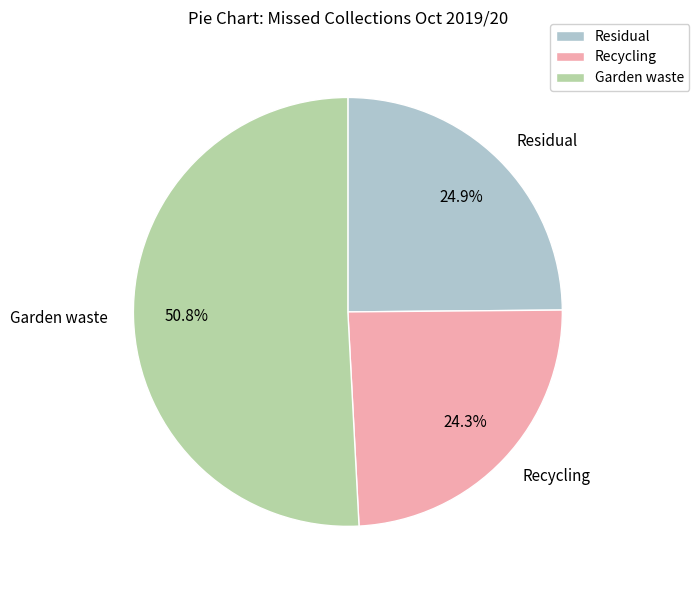

To the nearest percent, what is the combined percentage of Recycling and Residual?

49%